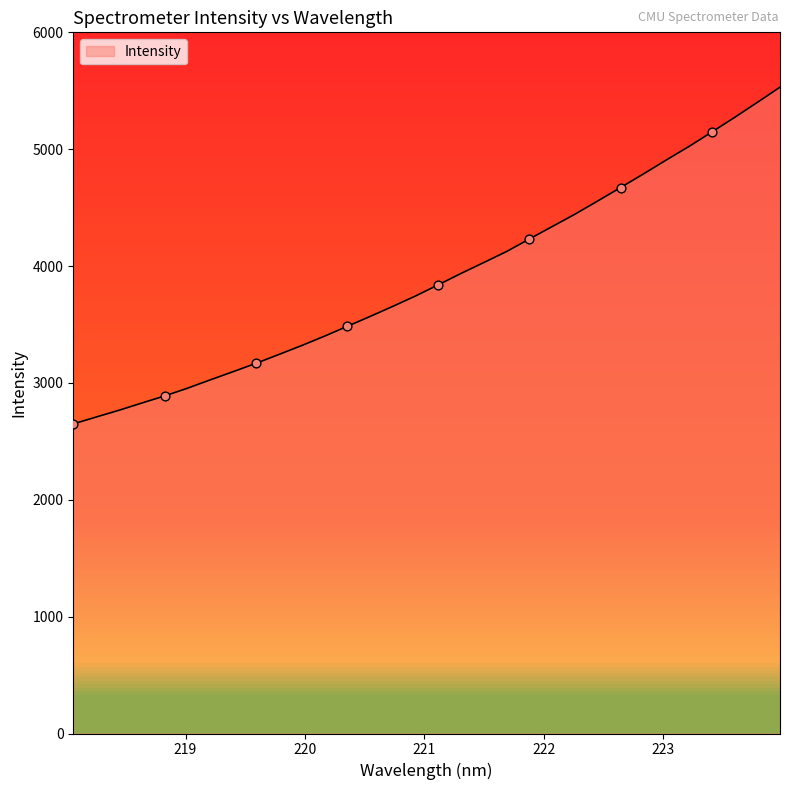

What is the minimum value shown in the chart?

2649.3